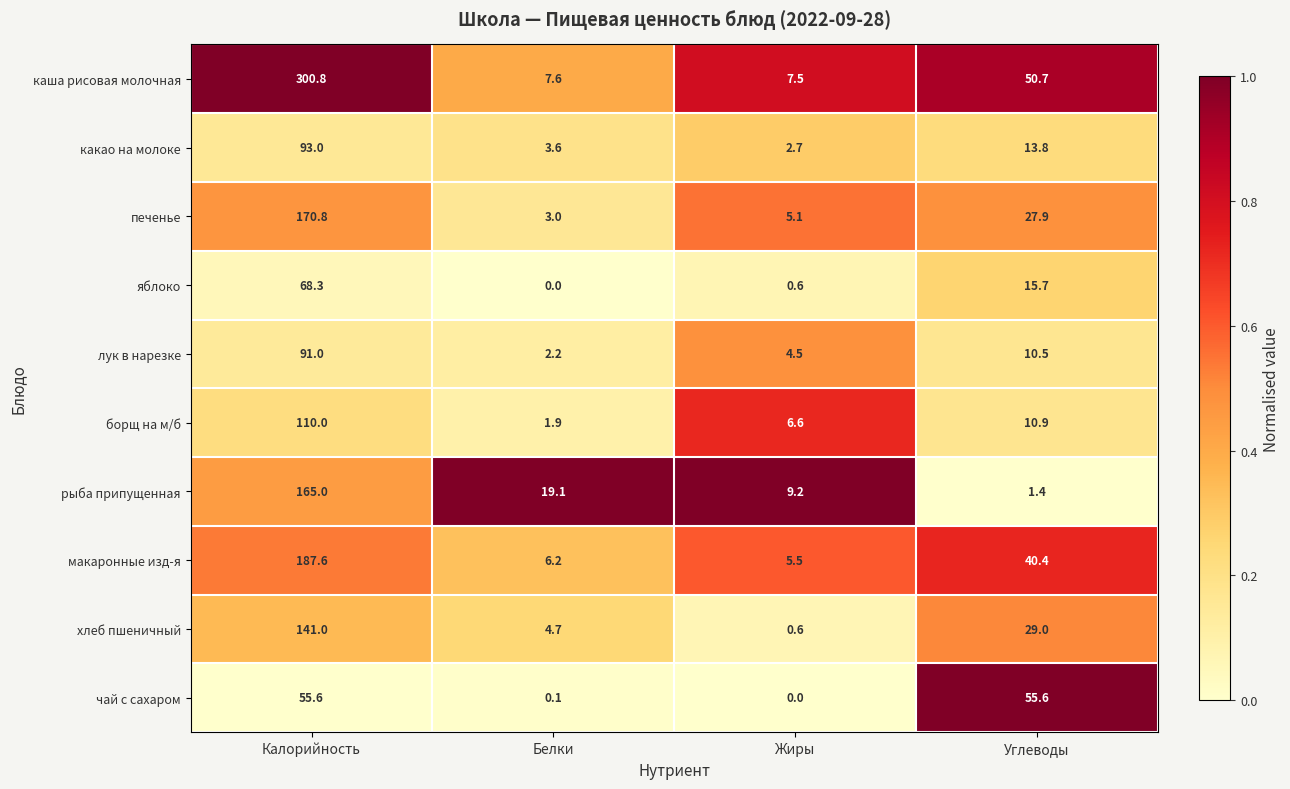

What is the approximate value of борщ на м/б at Жиры?

6.6